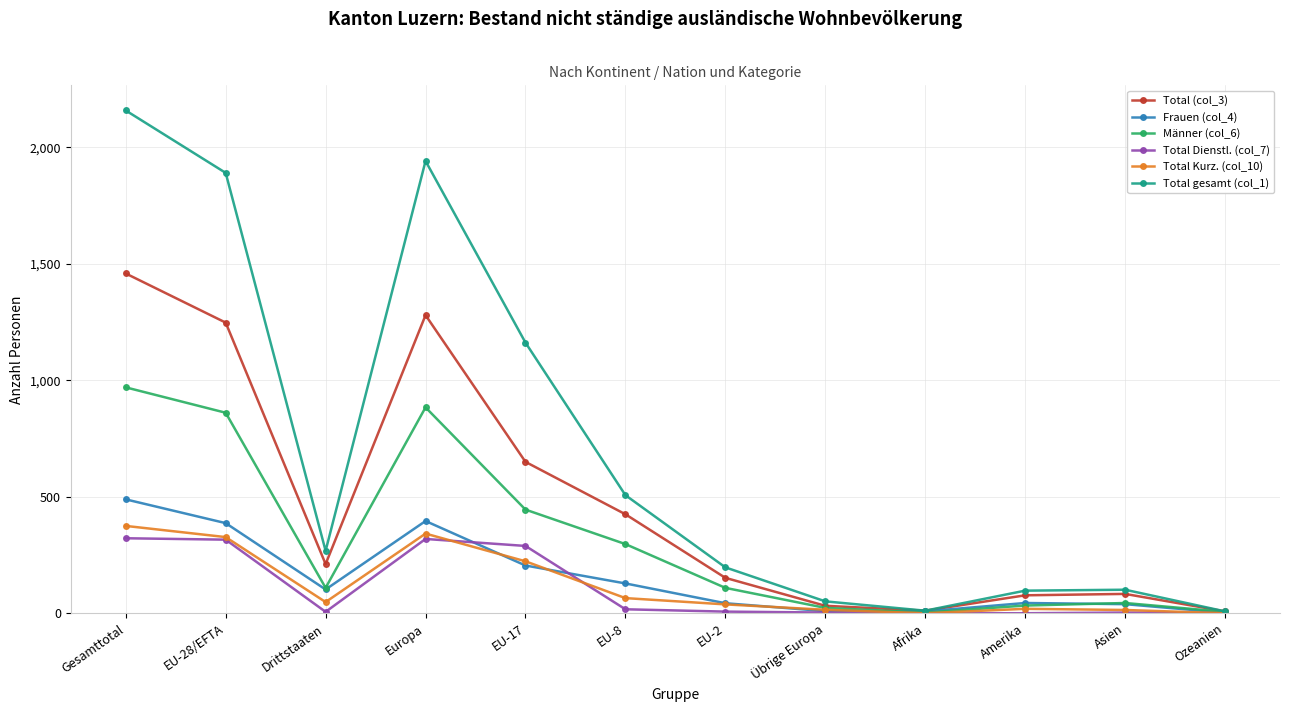

What is the label of the 8th point from the left?

Übrige Europa